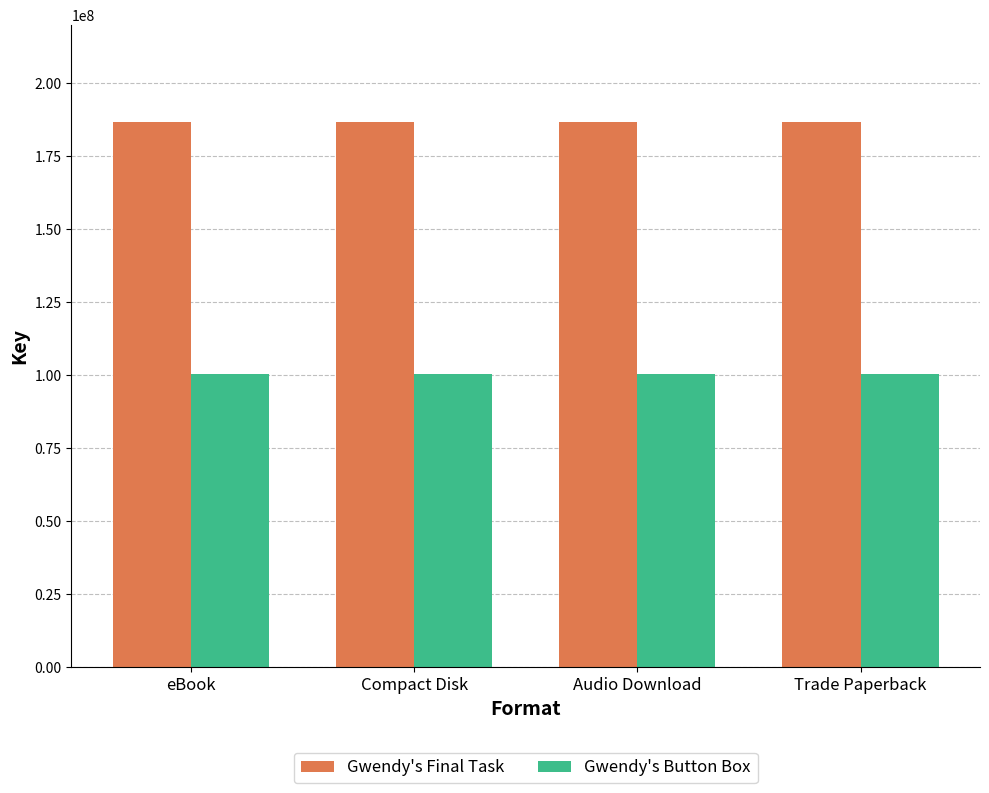

Which series has the largest total across all categories?

Gwendy's Final Task